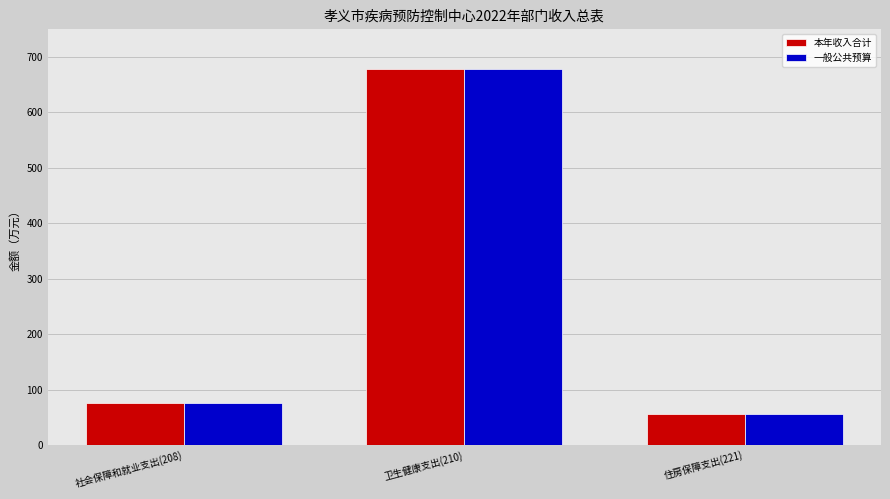

Reading left to right, extract all data points from this chart.

本年收入合计: 75.9	678.5	55.9
一般公共预算: 75.9	678.5	55.9